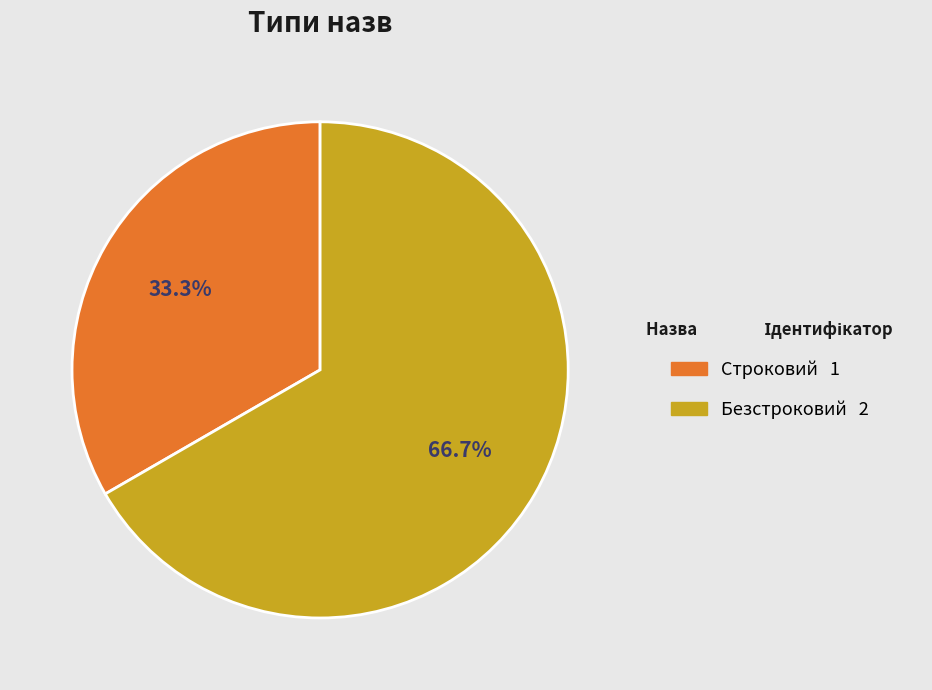

What is the ratio of the value at Строковий to the value at Безстроковий?

0.5